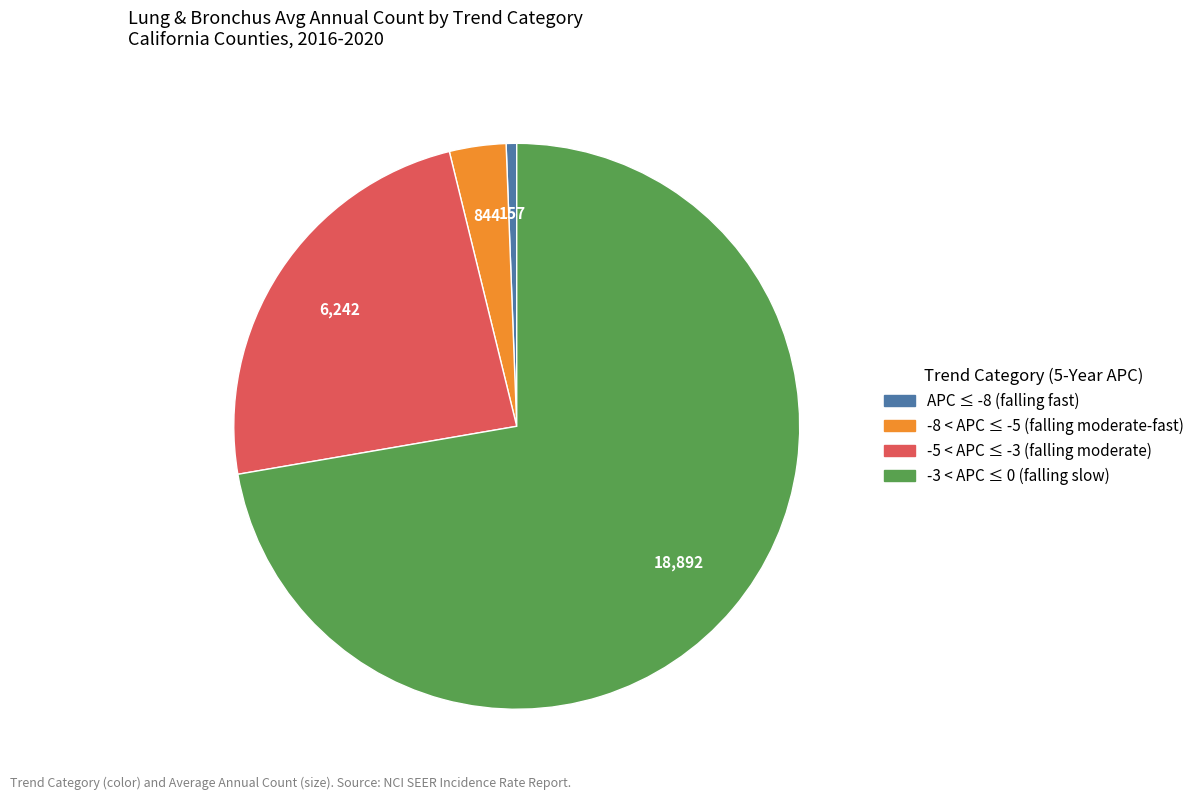

Is there a majority slice in this chart?

Yes